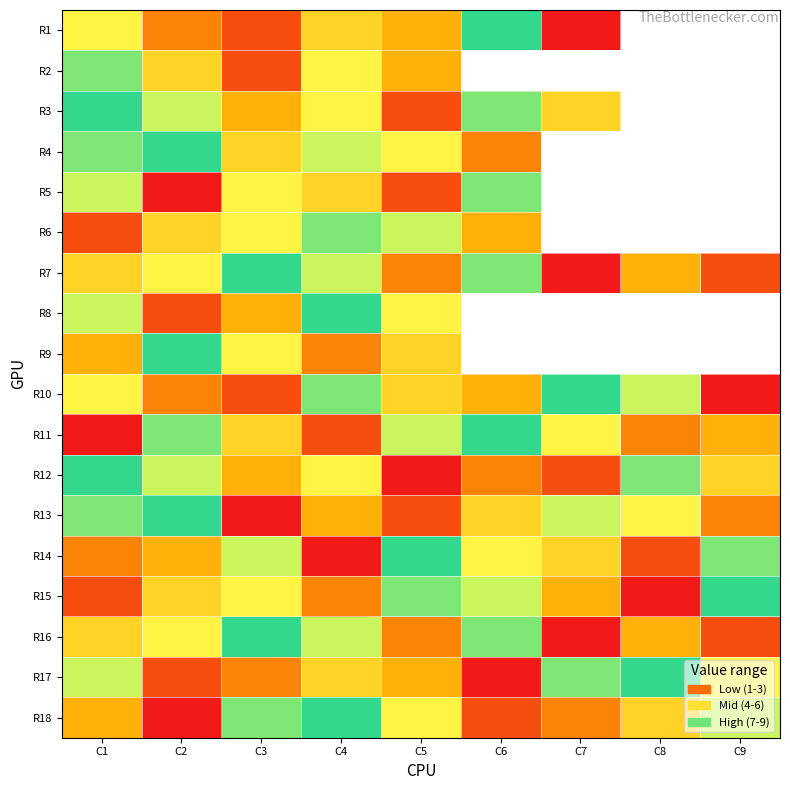

What is the sum of the R9 values at C4 and C5?

8.0